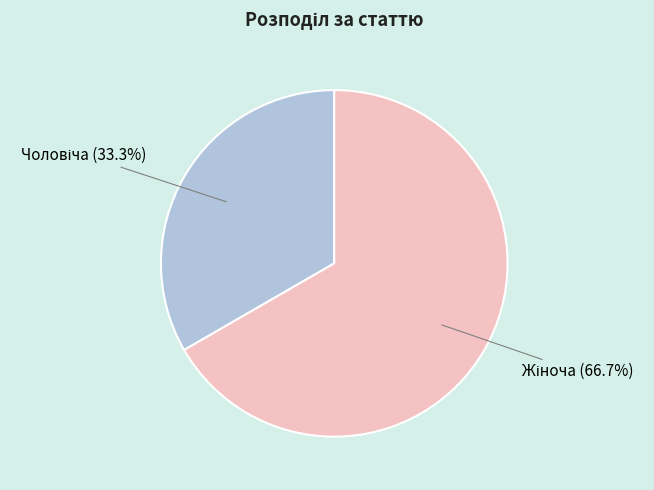

Does any single category account for the majority?

Yes